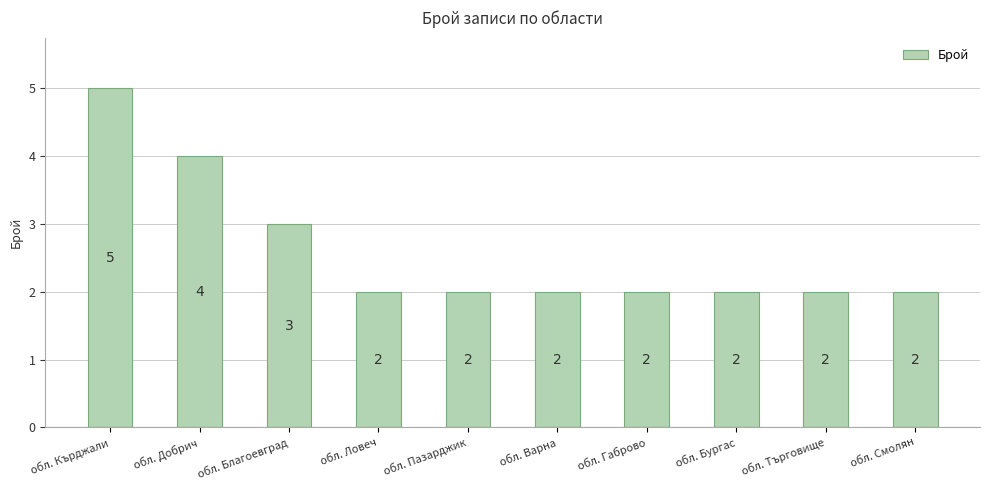

What is the average value?

3